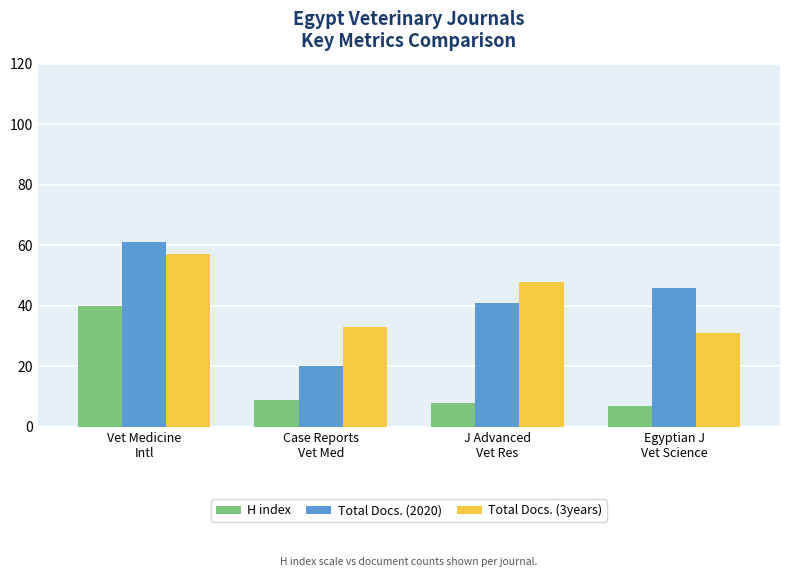

What are all the series names shown in the legend?

H index, Total Docs. (2020), Total Docs. (3years)